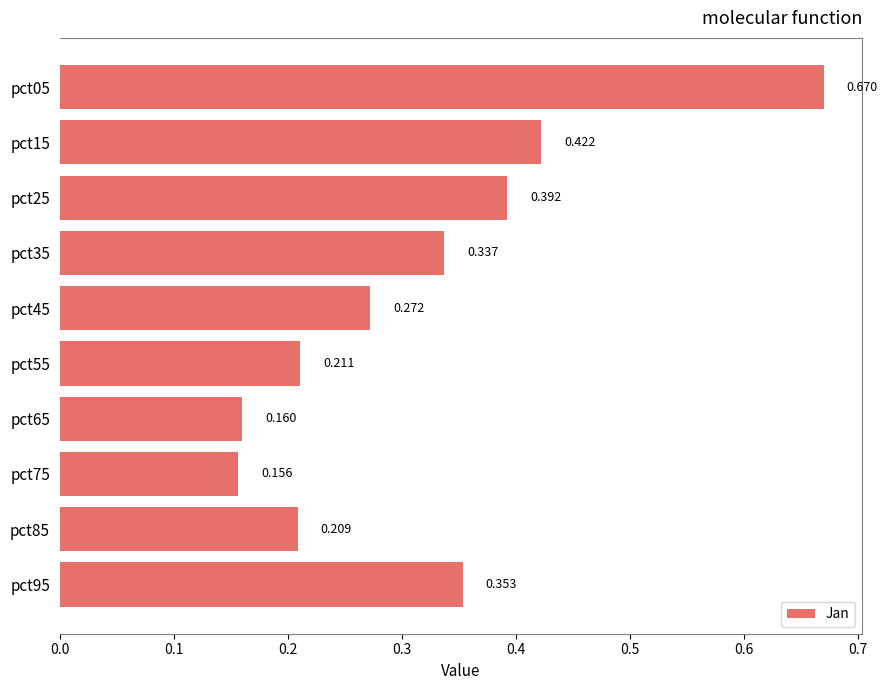

What is the difference between the maximum and minimum values?

0.5